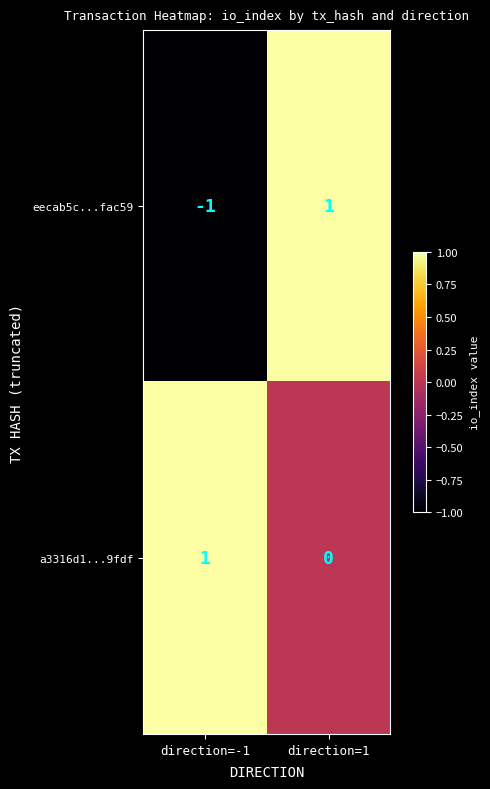

Between direction=-1 and direction=1, which series saw the biggest shift?

eecab5c...fac59